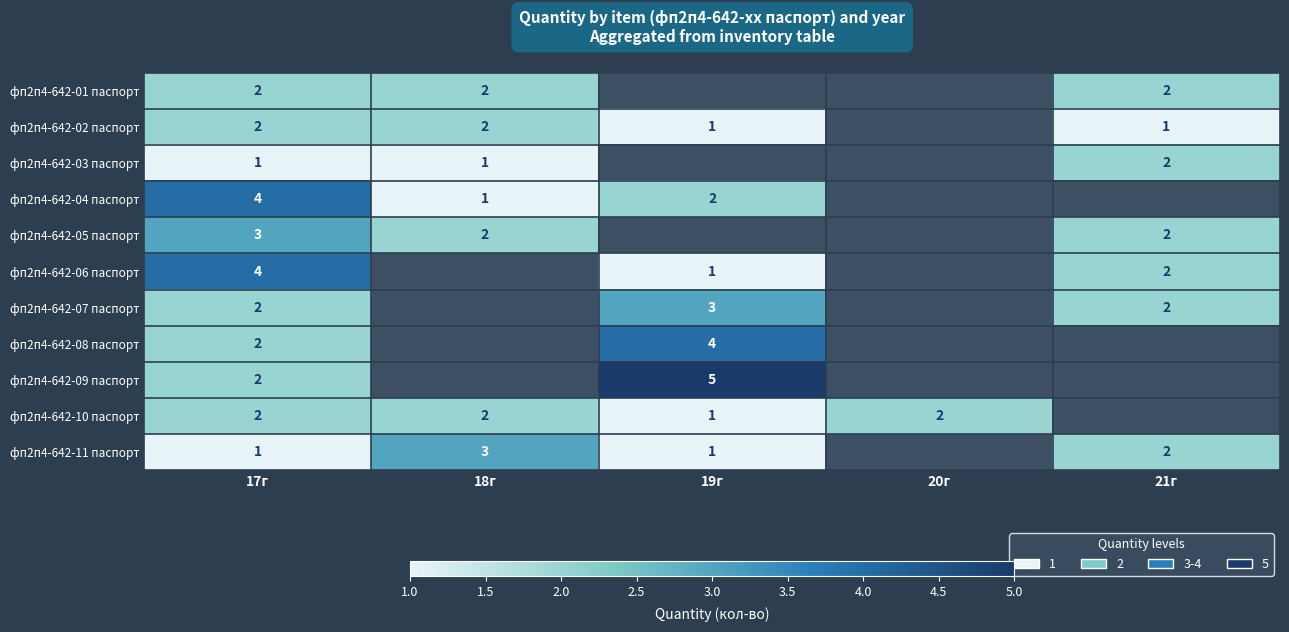

Between 18г and 17г, which is larger?

18г